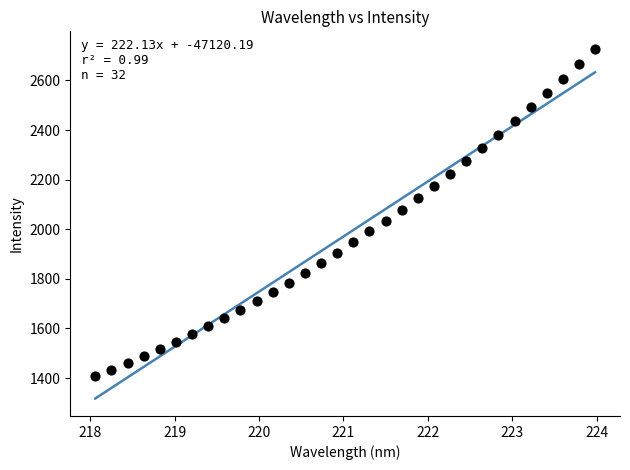

What is the range of Y values (max minus min)?

1319.6